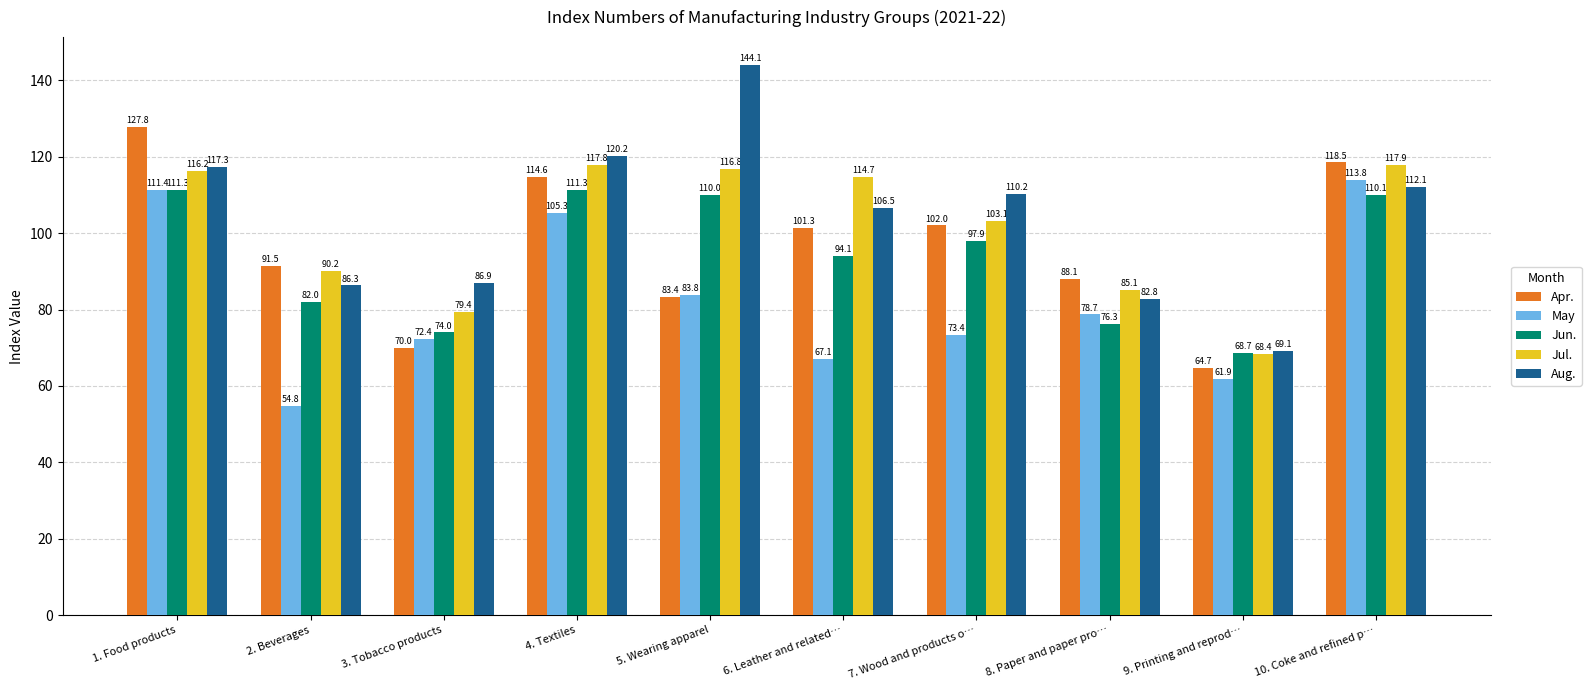

Is the value of May at 1. Food products greater than the value of Aug. at 5. Wearing apparel?

No